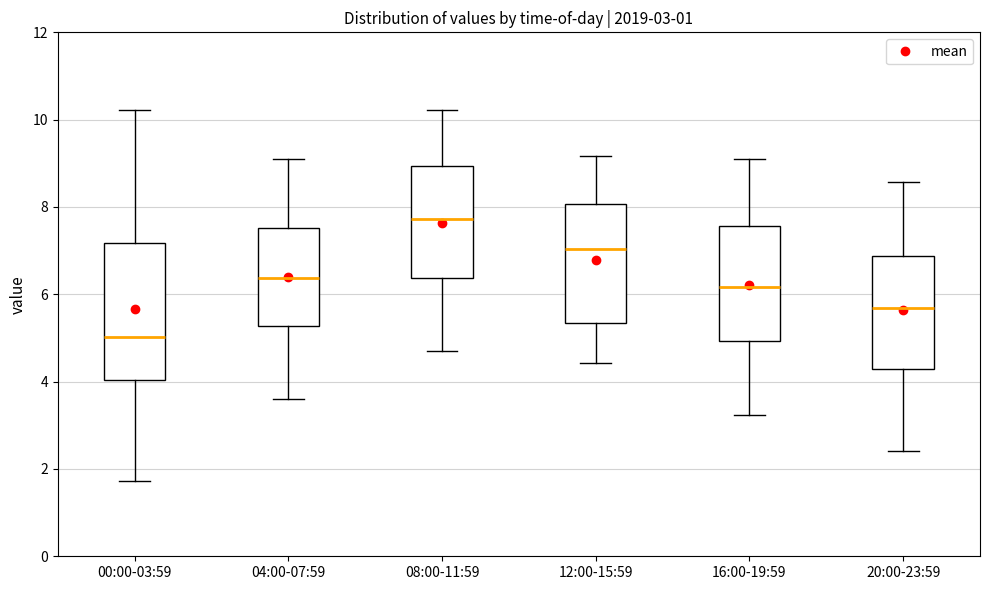

Which box has the highest median line?

08:00-11:59